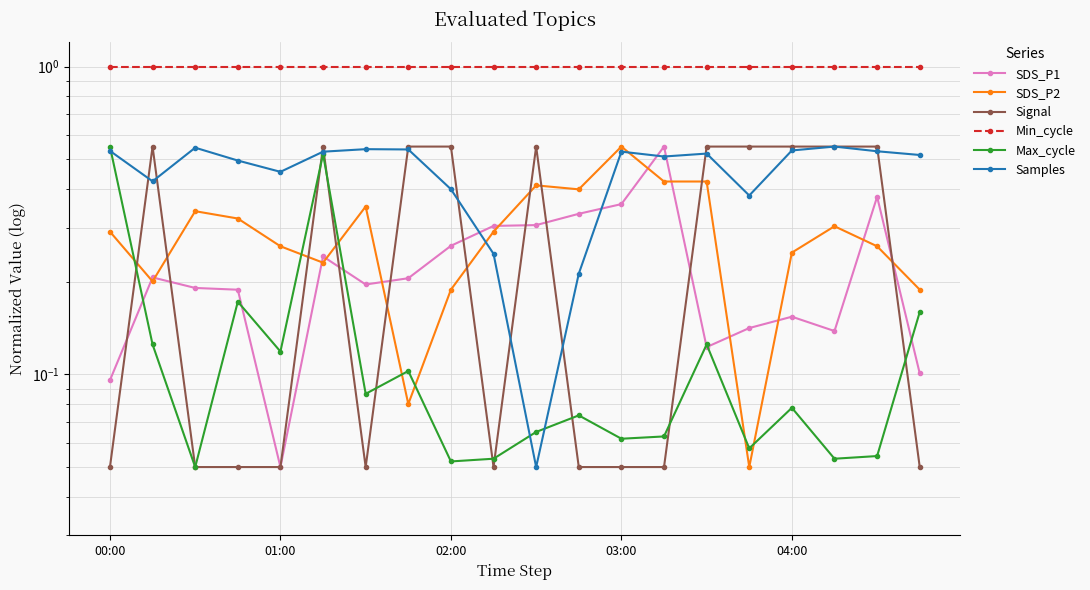

How many times do SDS_P1 and Signal cross each other?

9